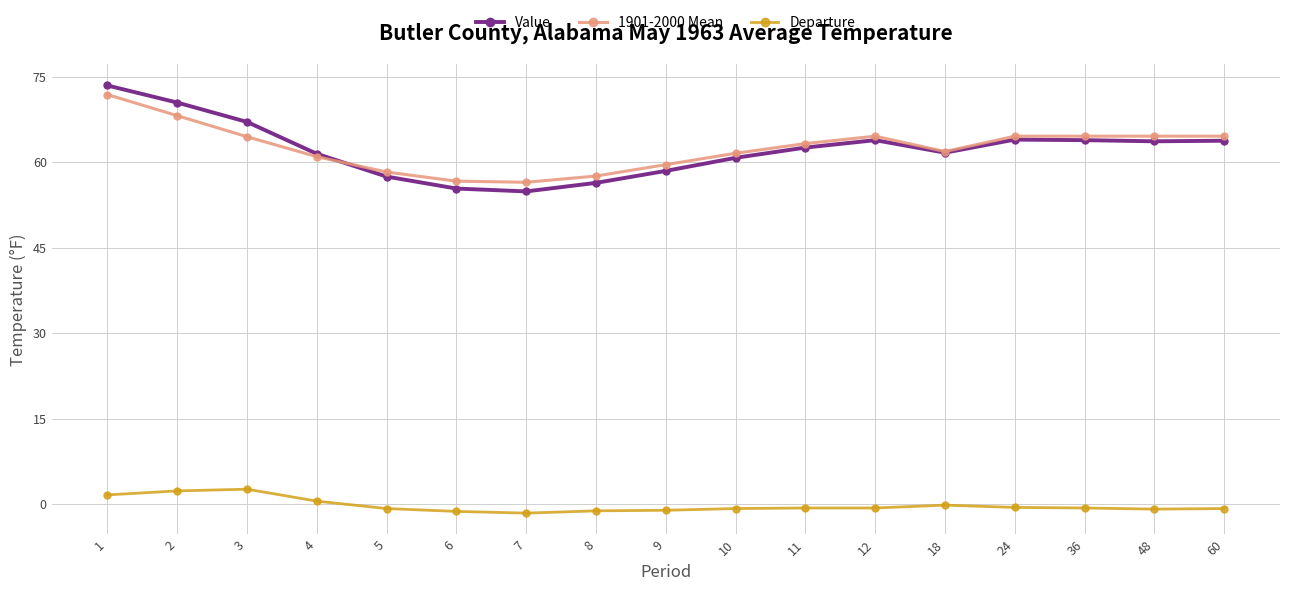

Which series has the largest range (max minus min)?

Value